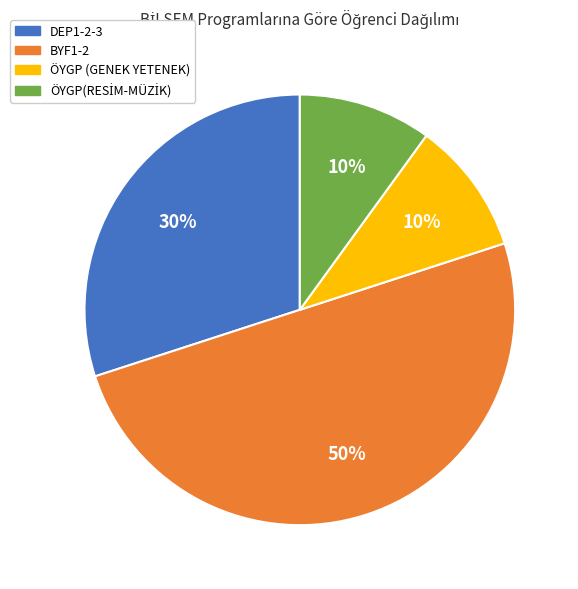

Count the number of slices in the pie.

4